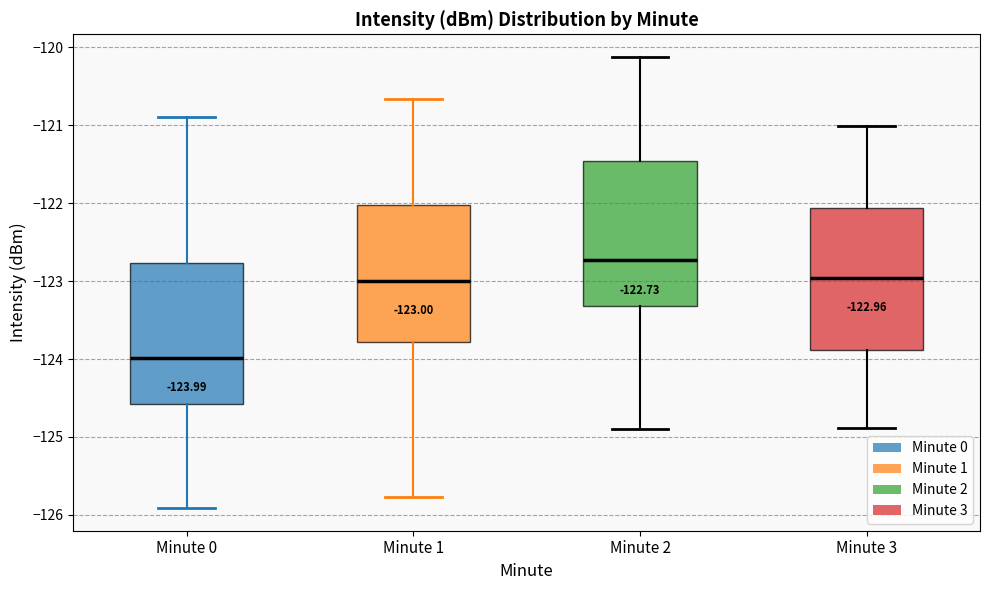

Which box's median line is the lowest?

Minute 0